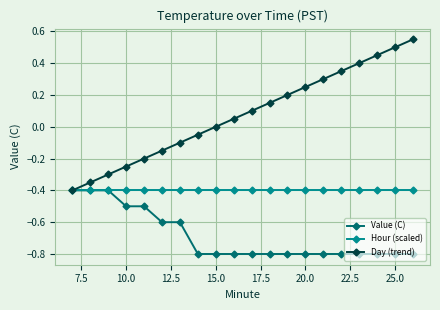

List the series in order of their overall mean, lowest first.

Value (C), Hour (scaled), Day (trend)